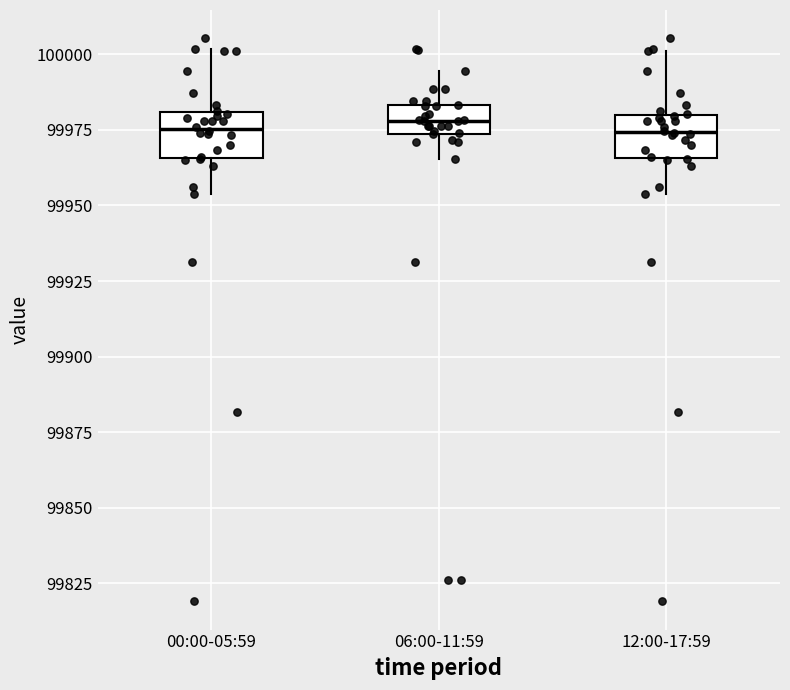

Reading left to right, read every box against the y-axis: the position of its median line, the range the box covers, and the ends of its whiskers. The values are not printed on the chart, so give them approximately, as read against the axis.

00:00-05:59: median 99975, box 99965 to 99980, whiskers 99955 to 100000
06:00-11:59: median 99980, box 99975 to 99985, whiskers 99965 to 99995
12:00-17:59: median 99975, box 99965 to 99980, whiskers 99955 to 100000